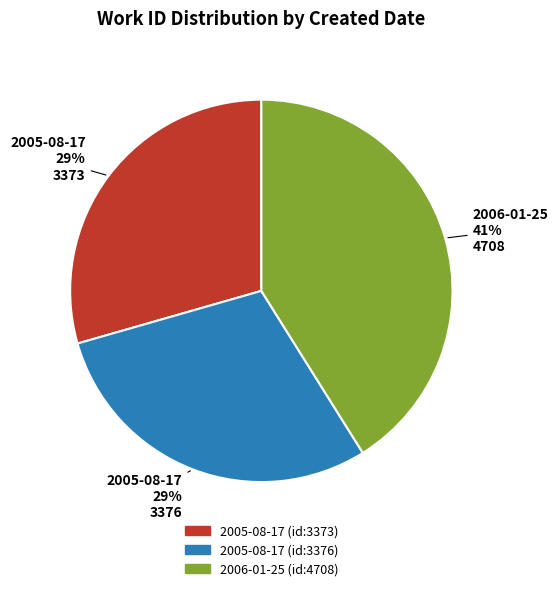

Is there a majority slice in this chart?

No